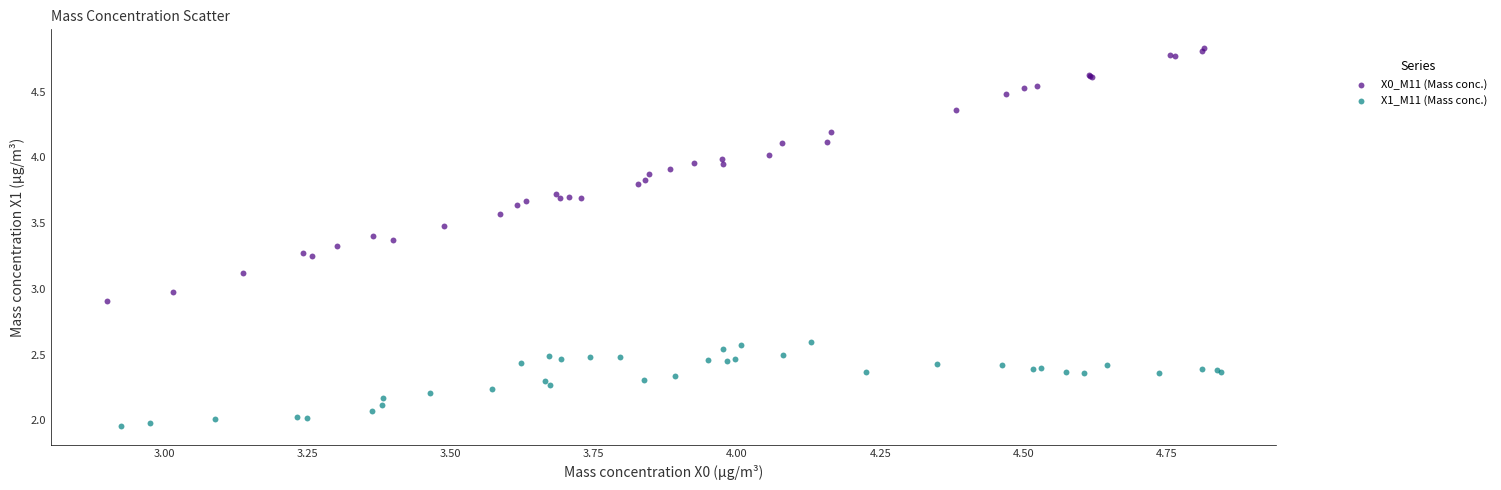

What are all the series names shown in the legend?

X0_M11 (Mass conc.), X1_M11 (Mass conc.)